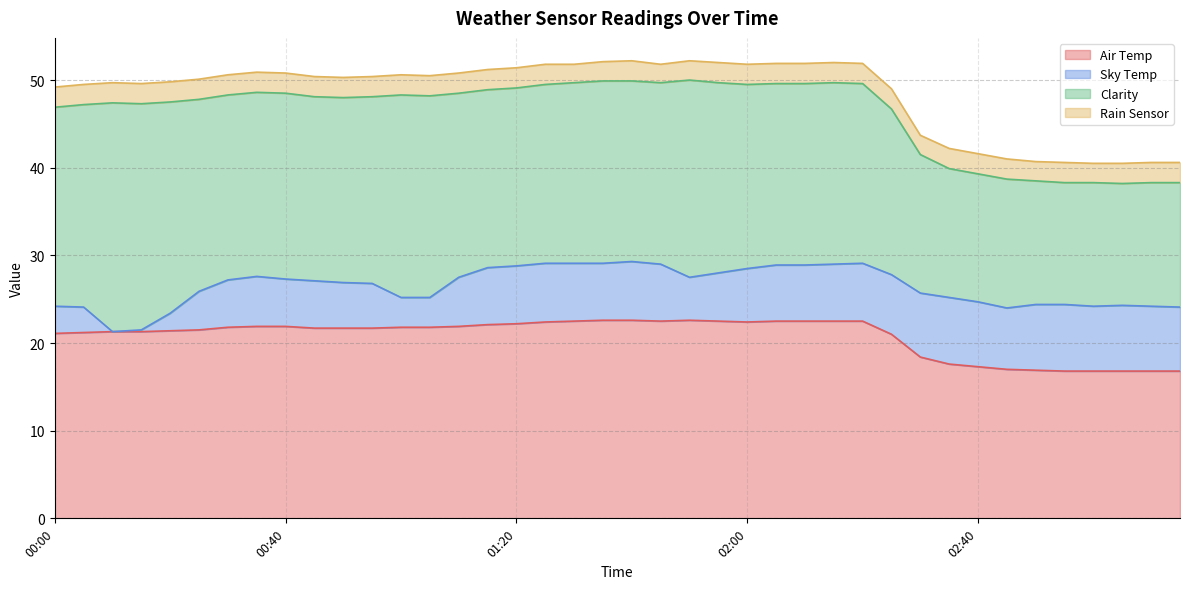

Which category has the highest value in the Rain Sensor series?

00:00